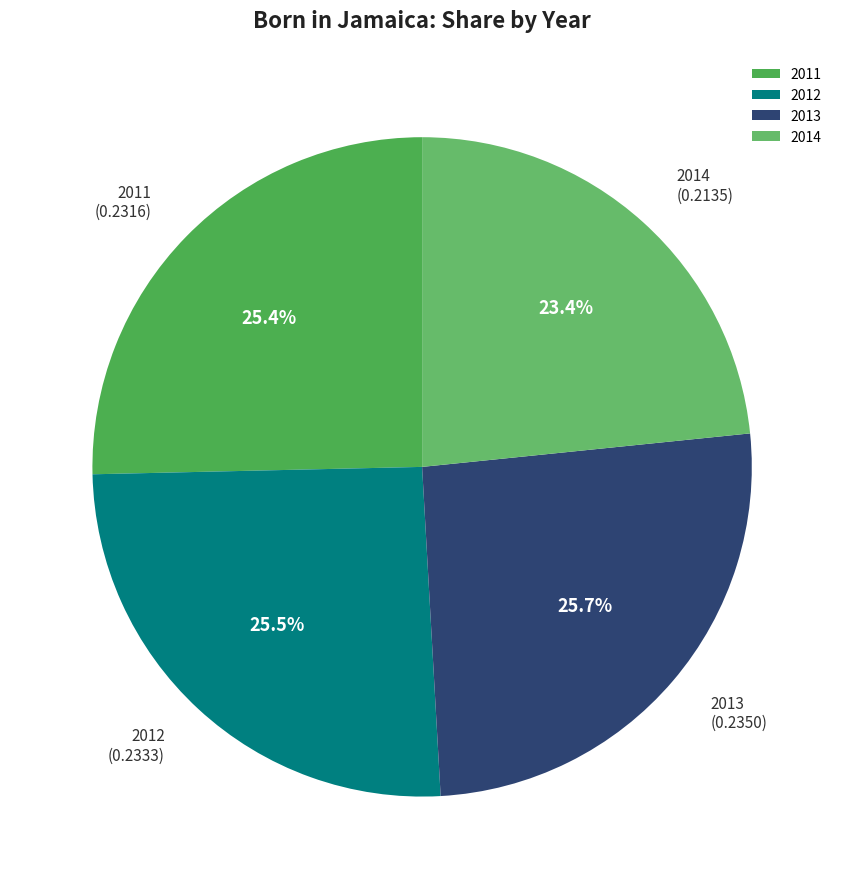

The 2011 slice represents 32% of the pie. True or false?

False